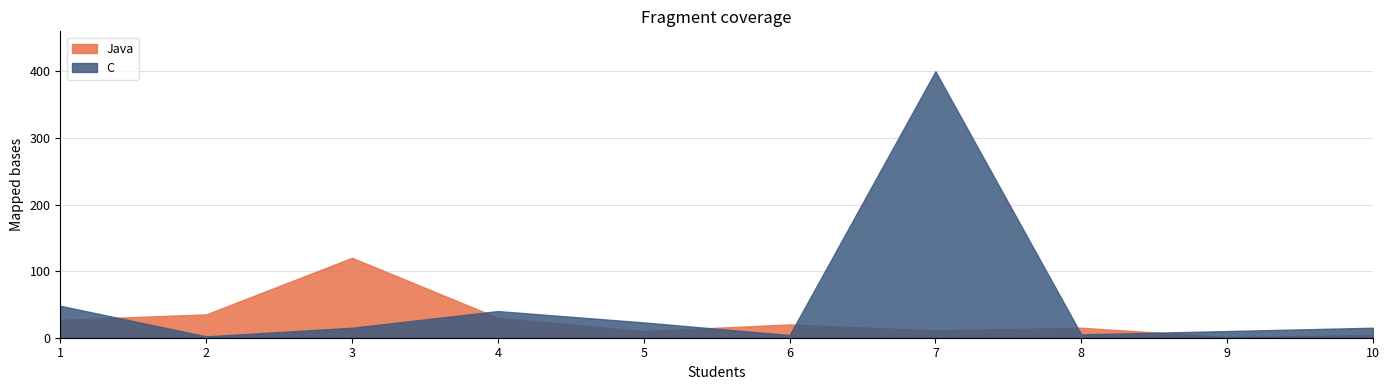

Does the chart have visible grid lines?

Yes